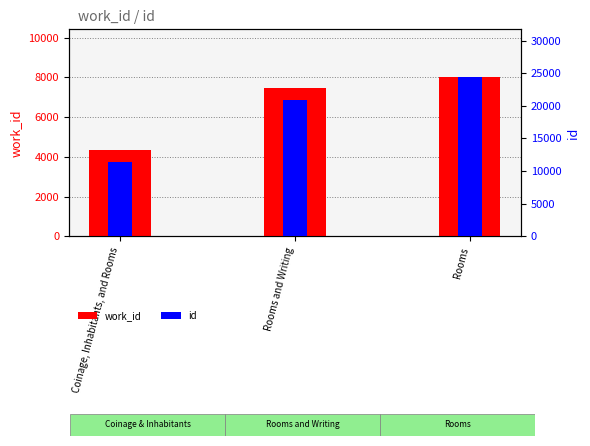

Which category has the lowest value in the id series?

Coinage, Inhabitants, and Rooms